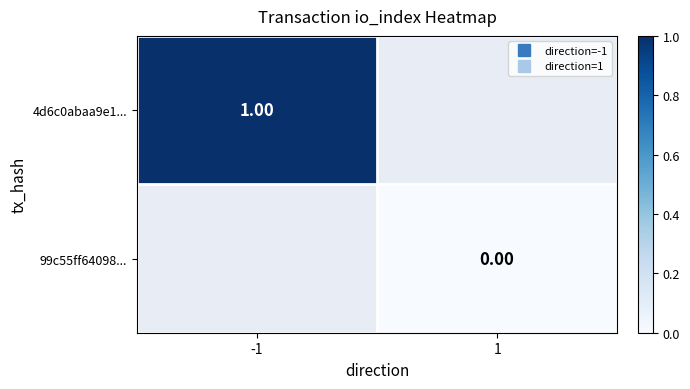

True or false: 99c55ff64098... has a value of 0.0 at 1.

True